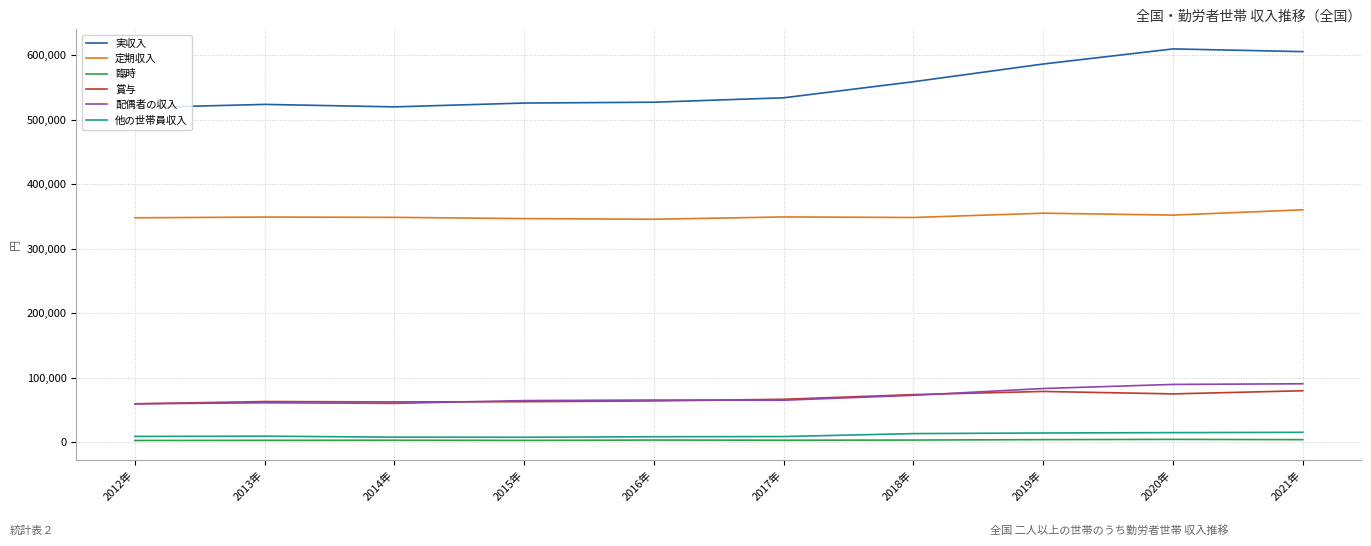

The value of 臨時 at 2013年 is 3212. True or false?

True